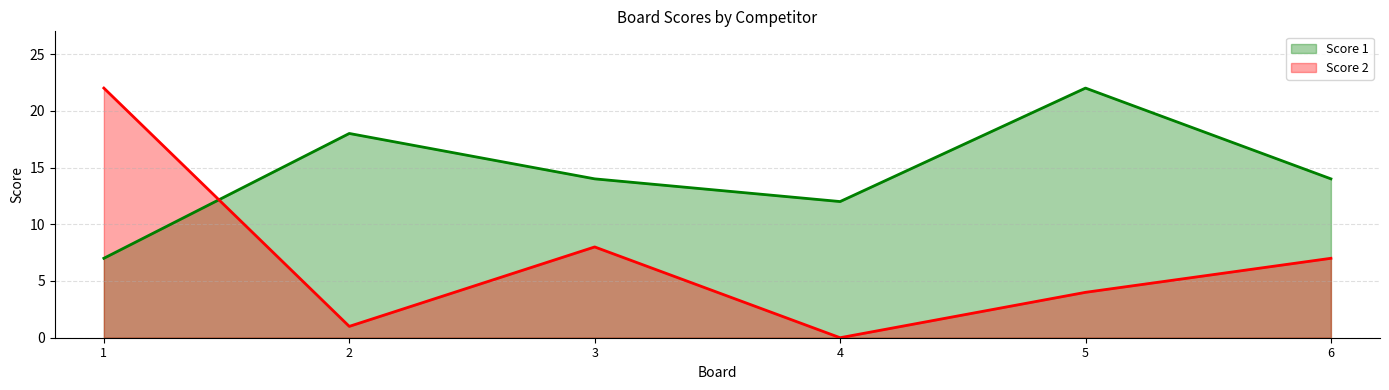

How many intersections are there between Score 1 and Score 2?

1